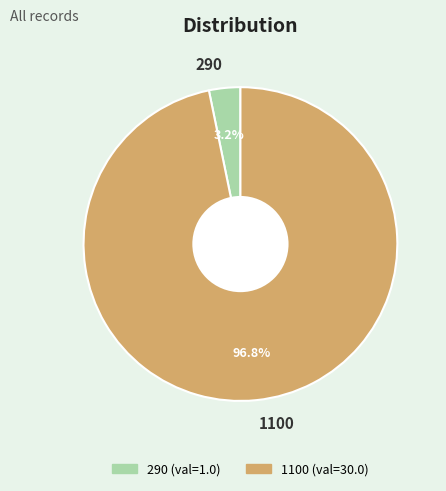

Count the number of slices in the pie.

2